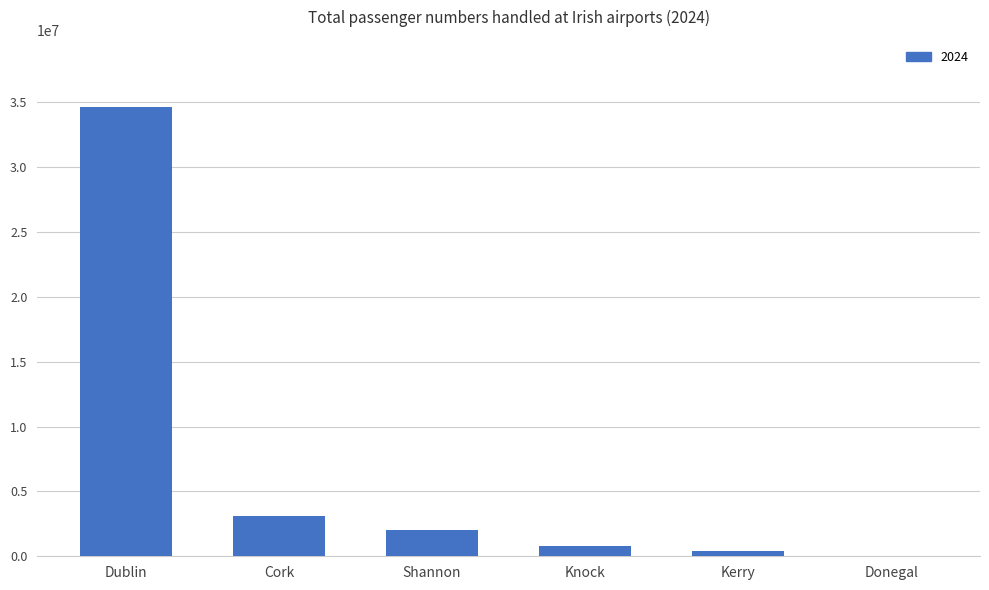

What is the sum of all values?

41023960